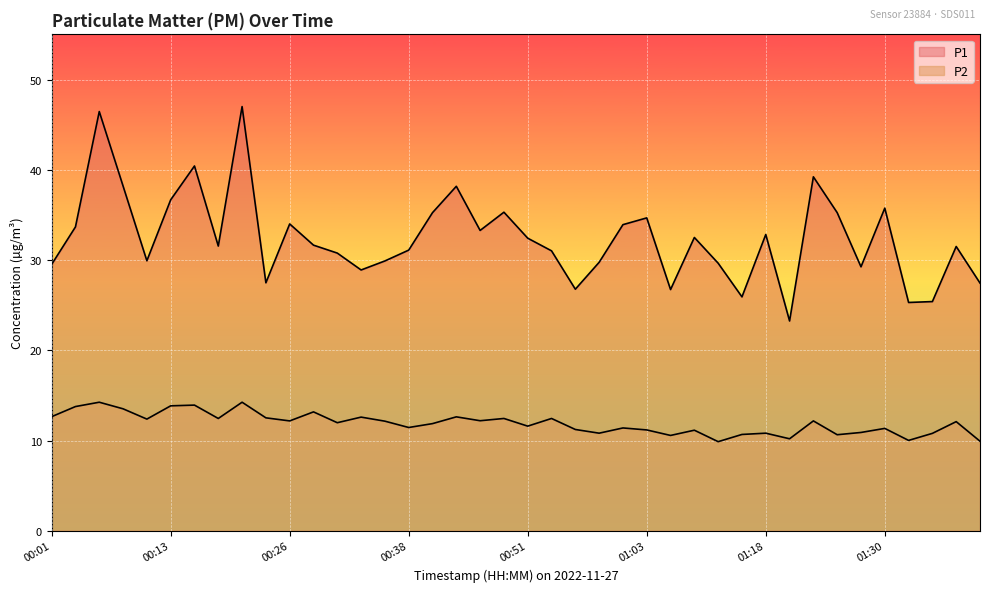

How many lines are shown in the chart?

2